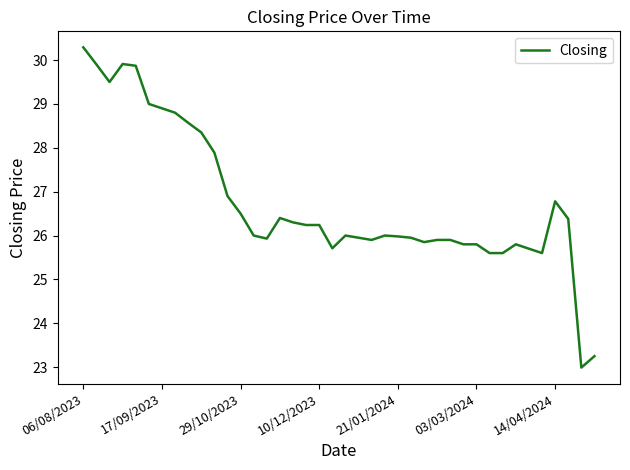

What is the greatest value displayed?

30.3